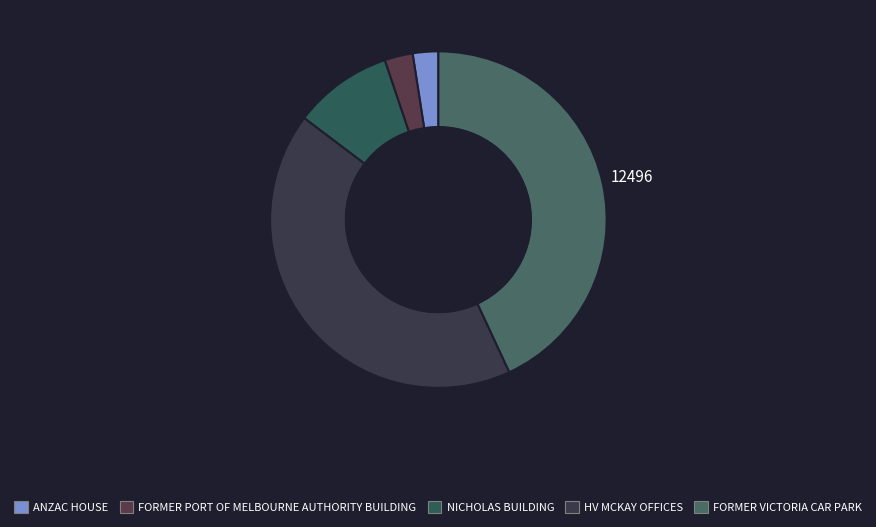

To the nearest percent, what percentage of the pie is HV MCKAY OFFICES?

42%